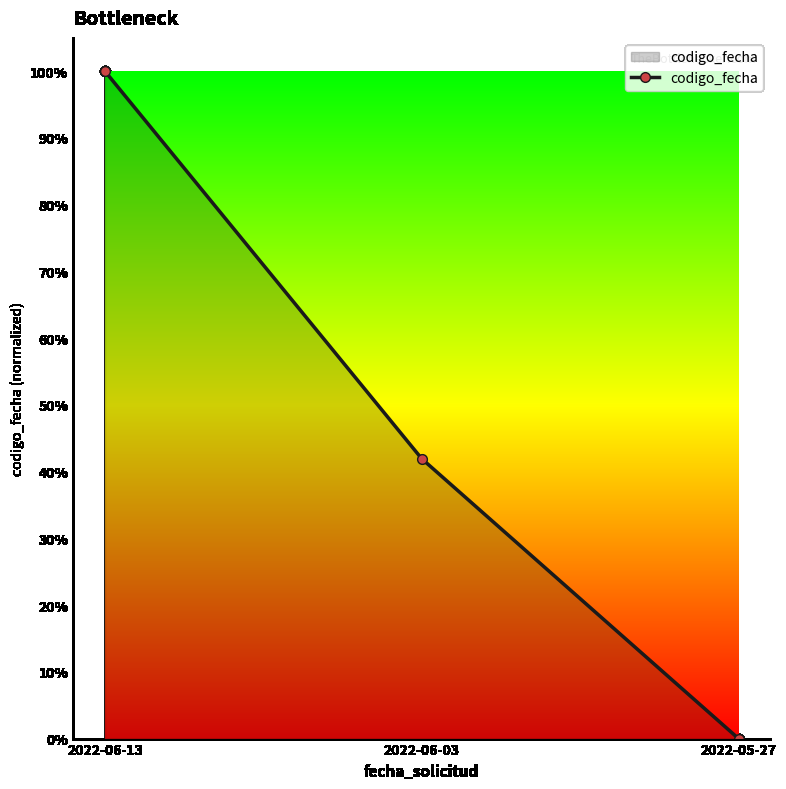

The value at 2022-05-27 is 0.0. True or false?

True